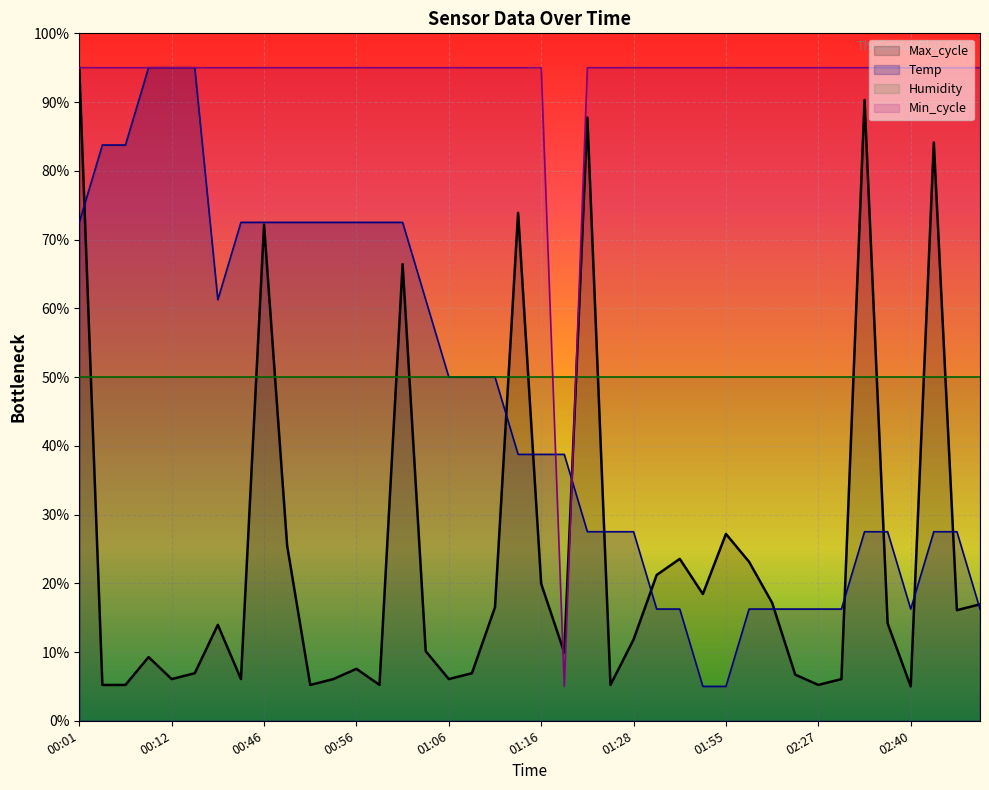

True or false: Temp has more than 1 interior local peaks.

False